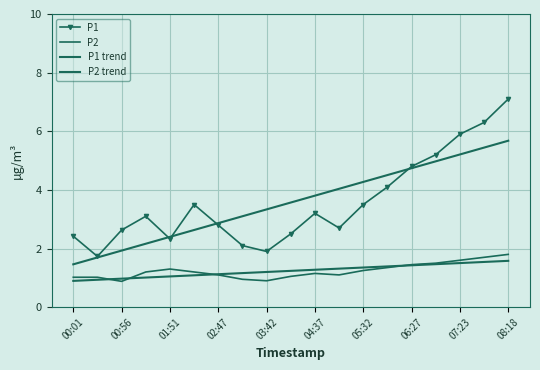

What is the difference between the maximum and minimum values in the P1 series?

5.4